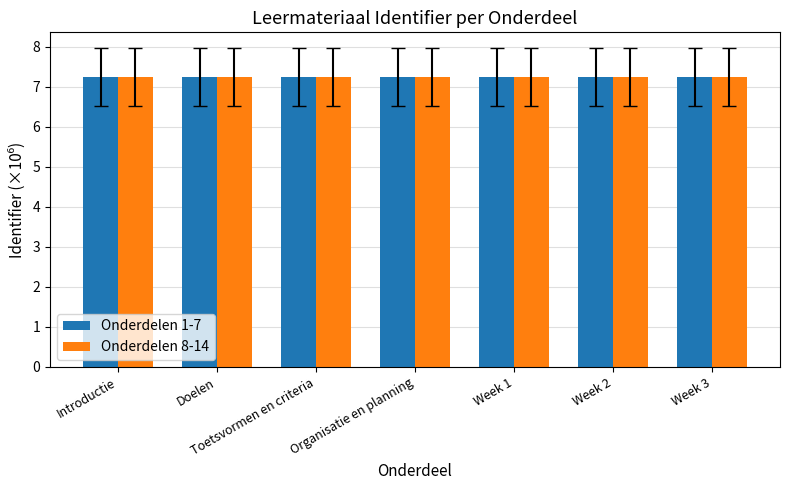

Which series has the widest spread of values?

Onderdelen 1-7